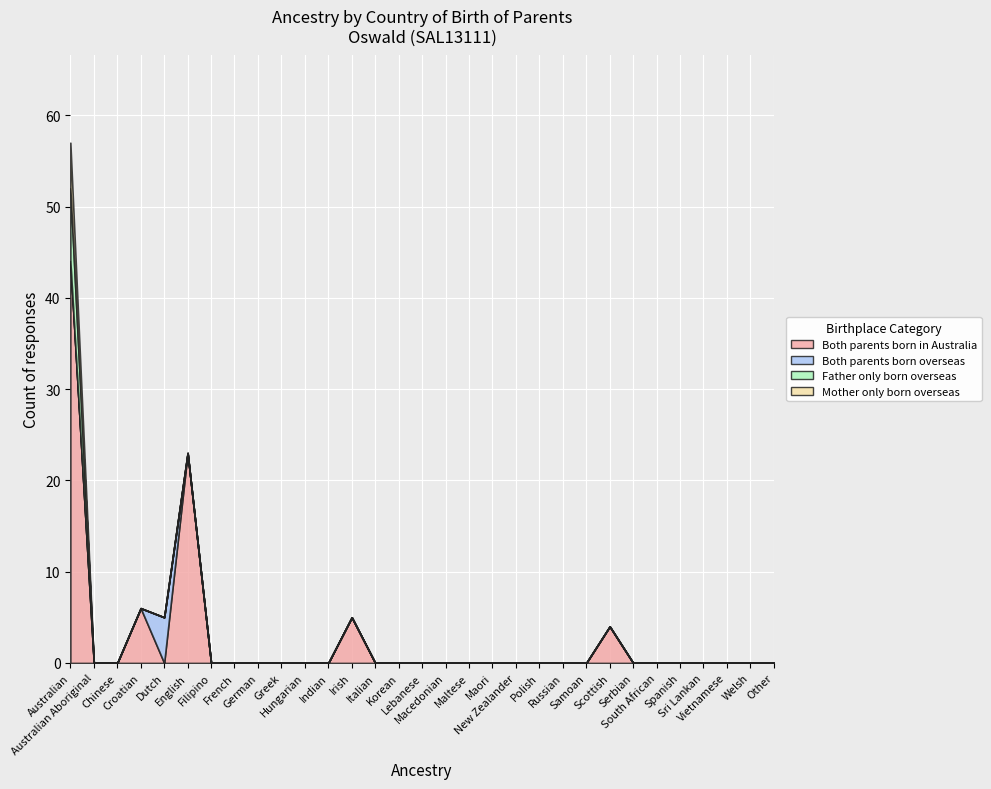

How many data points in Father only born overseas are above 0?

1